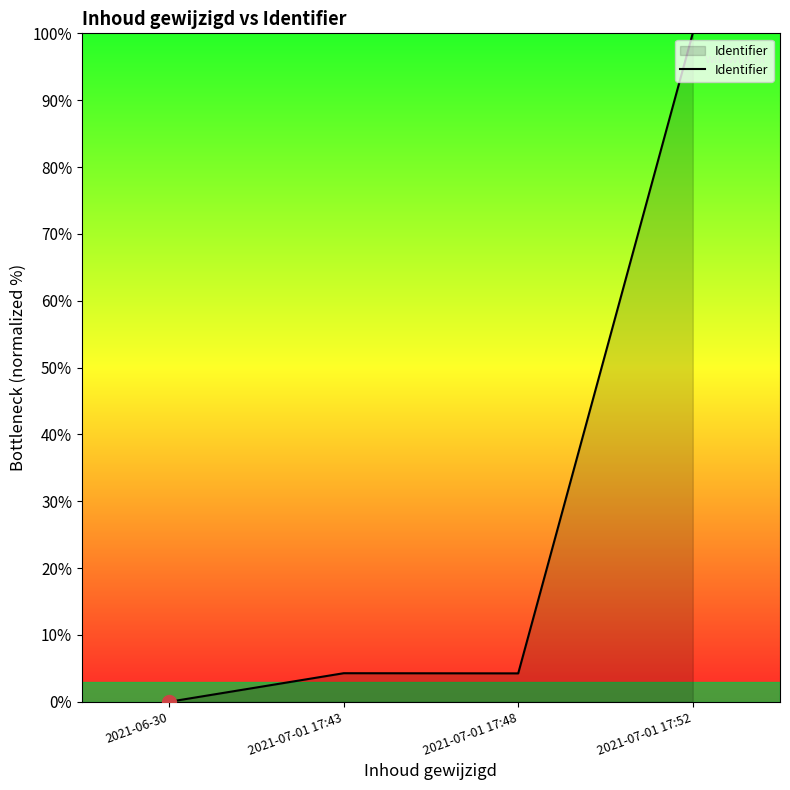

At which category does the data reach its first local valley?

2021-07-01 17:48